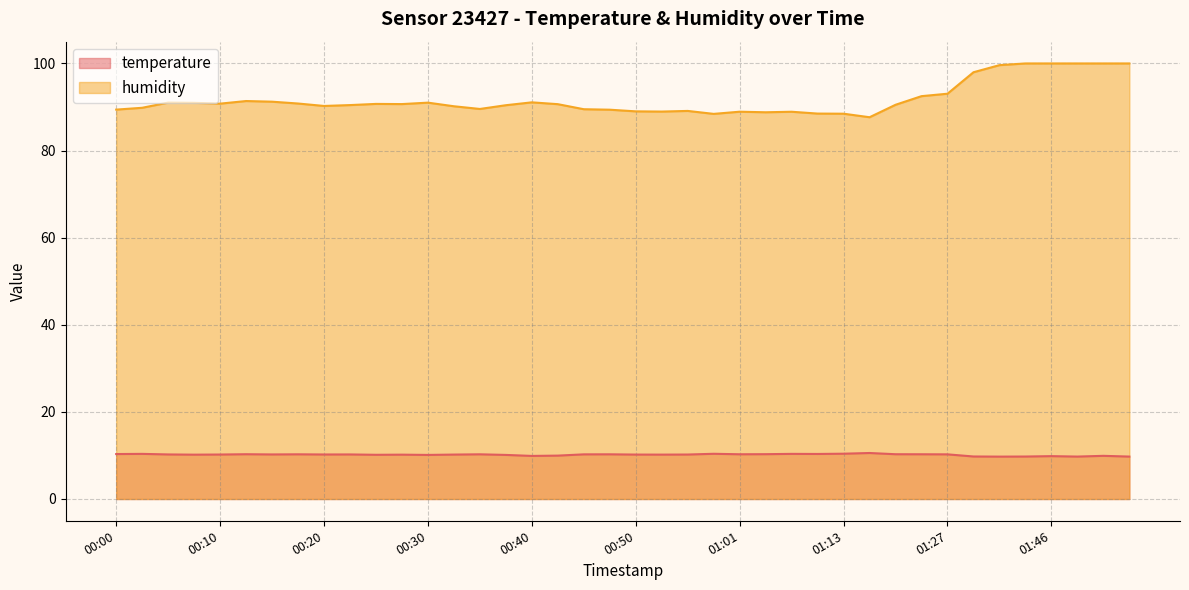

Reading right to left, transcribe all the data shown in this chart.

temperature: 01:53=9.7	01:51=9.9	01:48=9.7	01:46=9.8	01:43=9.8	01:40=9.7	01:38=9.8	01:27=10.2	01:25=10.3	01:22=10.3	01:16=10.6	01:13=10.4	01:11=10.3	01:06=10.4	01:03=10.3	01:01=10.3	00:58=10.4	00:56=10.2	00:53=10.2	00:50=10.2	00:48=10.3	00:45=10.2	00:43=10.0	00:40=9.9	00:37=10.1	00:35=10.3	00:32=10.2	00:30=10.1	00:27=10.2	00:25=10.2	00:23=10.2	00:20=10.2	00:18=10.3	00:15=10.2	00:13=10.3	00:10=10.2	00:08=10.2	00:05=10.2	00:03=10.4	00:00=10.3
humidity: 01:53=100.0	01:51=100.0	01:48=100.0	01:46=100.0	01:43=100.0	01:40=99.6	01:38=98.0	01:27=93.0	01:25=92.5	01:22=90.5	01:16=87.7	01:13=88.5	01:11=88.5	01:06=88.9	01:03=88.8	01:01=88.9	00:58=88.4	00:56=89.1	00:53=89.0	00:50=89.0	00:48=89.4	00:45=89.5	00:43=90.7	00:40=91.1	00:37=90.4	00:35=89.5	00:32=90.2	00:30=91.0	00:27=90.7	00:25=90.7	00:23=90.4	00:20=90.2	00:18=90.8	00:15=91.2	00:13=91.4	00:10=90.8	00:08=91.0	00:05=91.0	00:03=89.8	00:00=89.4